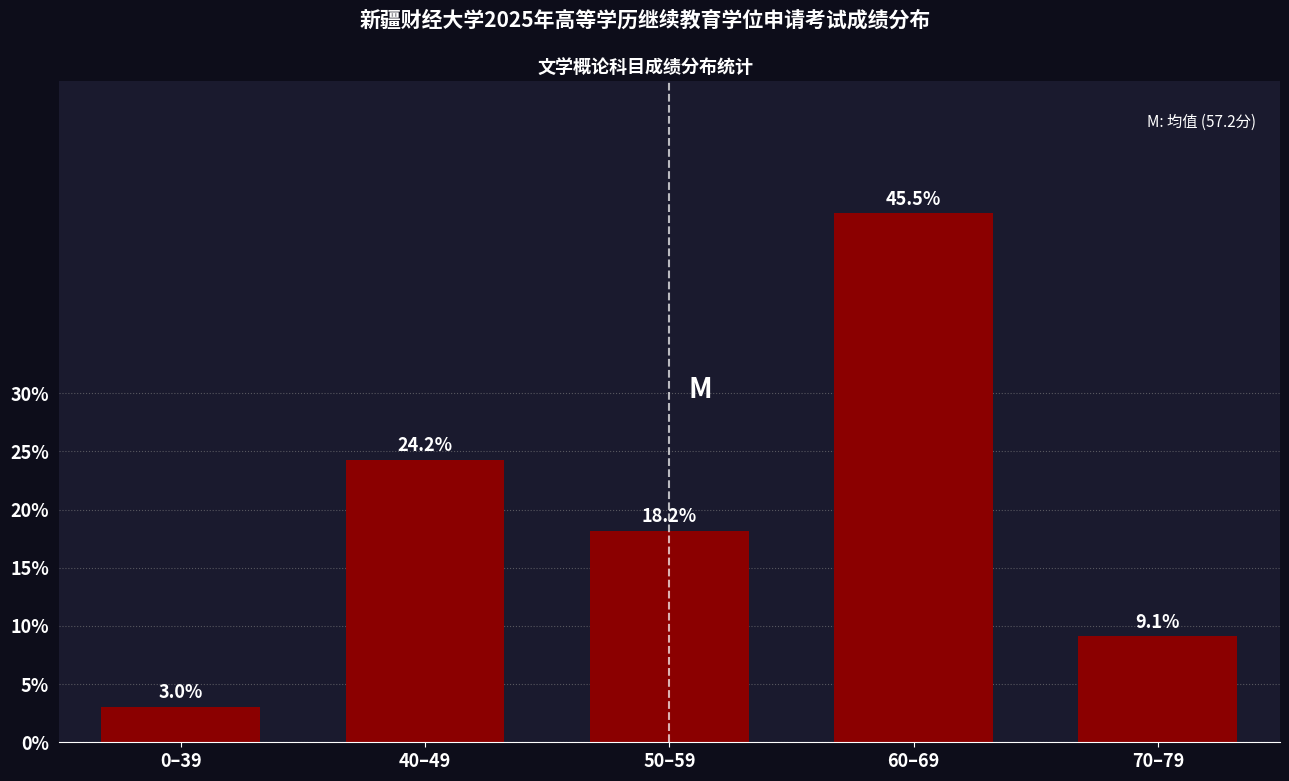

What is the label of the 4th bar from the left?

60–69